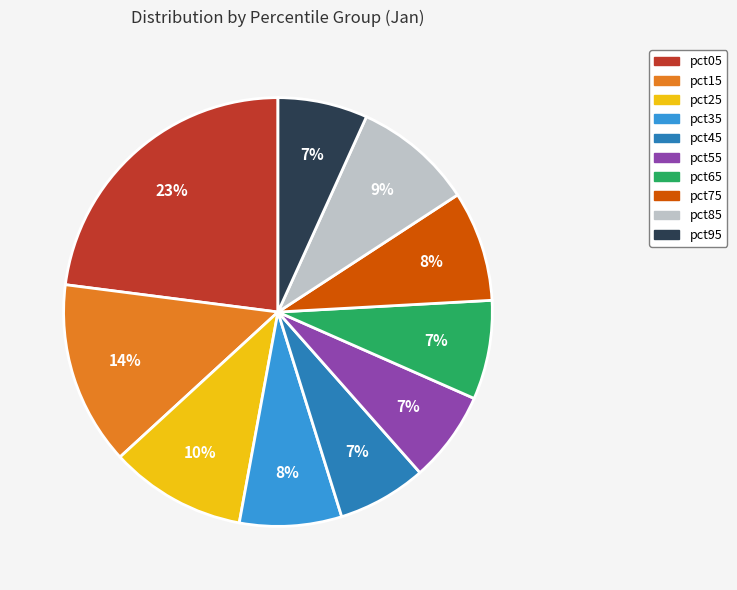

Is it true that pct25 is 10% of the pie?

True